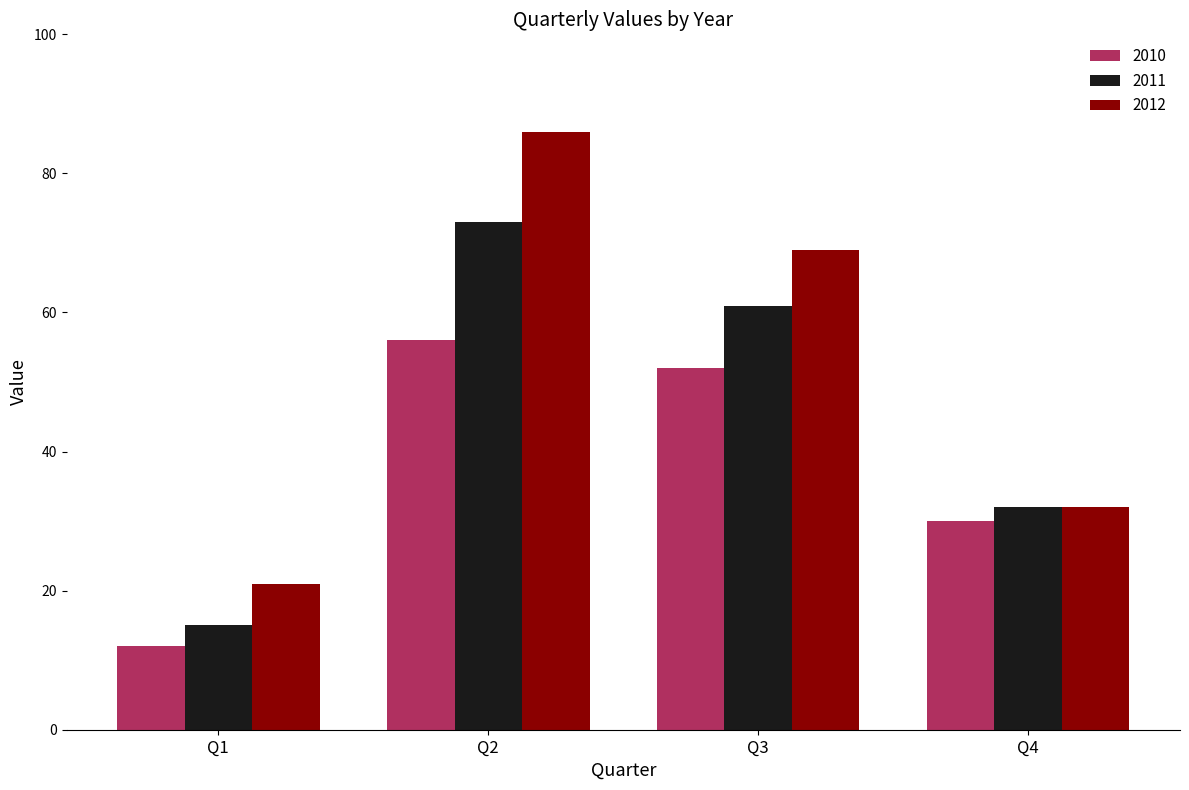

Rank the series by their maximum value, from lowest to highest.

2010, 2011, 2012